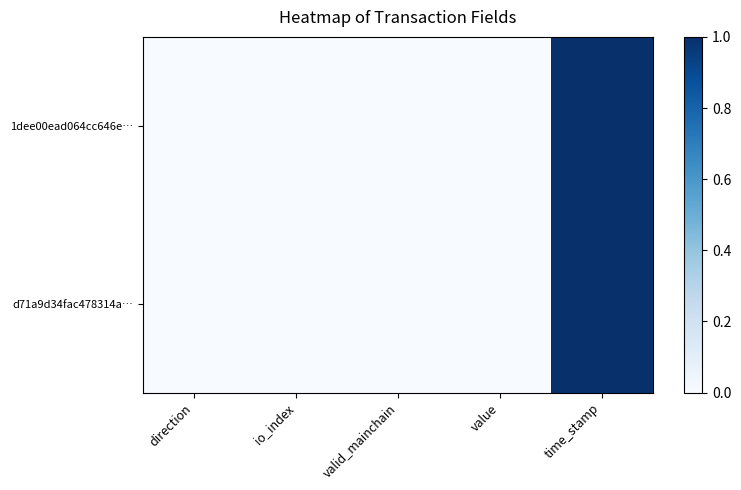

Which series has the widest spread of values?

1dee00ead064cc646e…